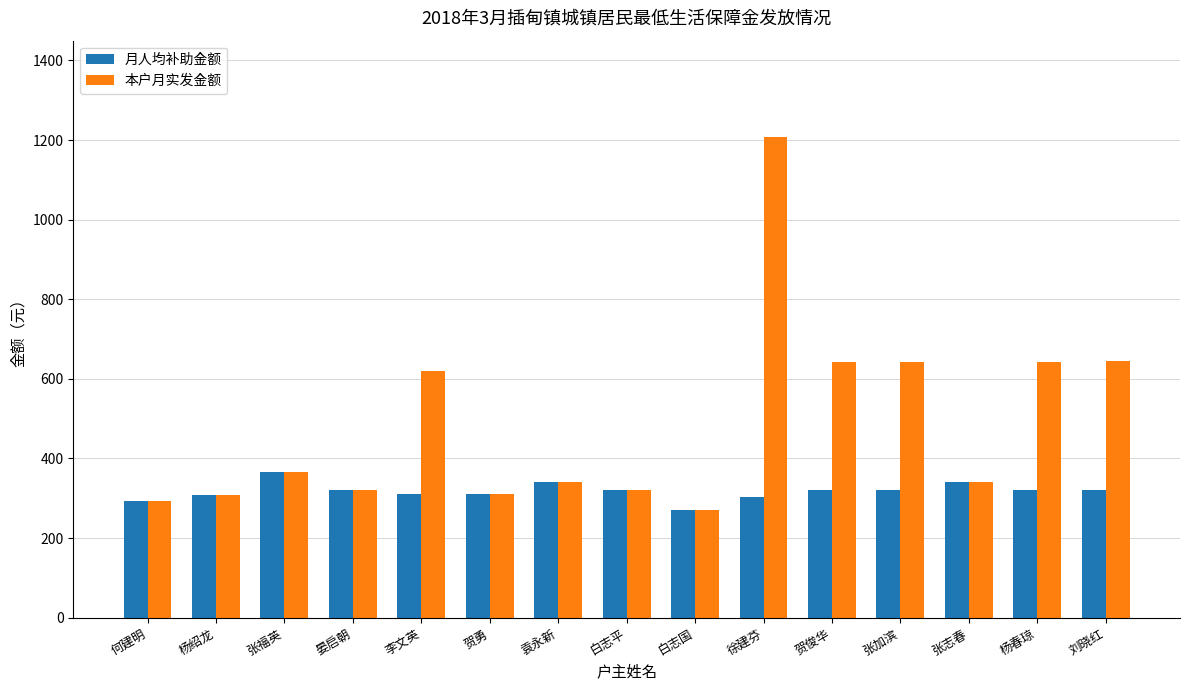

Count the number of categories in the chart.

15